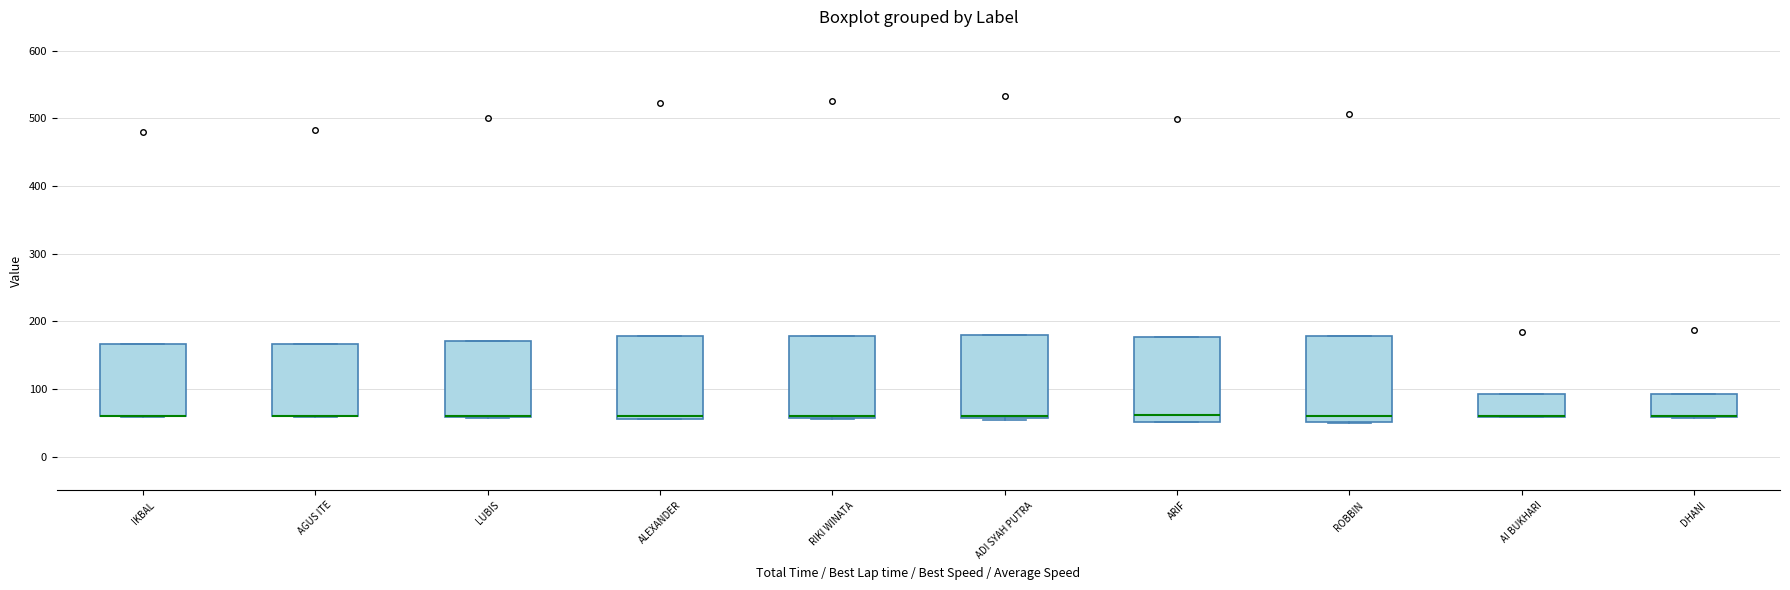

Reading left to right, transcribe this box plot: for each box, give where its median line is, the range the box spans, and where its two whiskers end, as read against the y-axis. The values are not printed on the chart, so give them approximately, as read against the axis.

IKBAL: median 60 (drawn on the box's lower edge), box 60 to 170, whiskers 60 to 170
AGUS ITE: median 60 (drawn on the box's lower edge), box 60 to 170, whiskers 60 to 170
LUBIS: median 60 (drawn on the box's lower edge), box 60 to 170, whiskers 60 to 170
ALEXANDER: median 60 (just above the box's lower edge), box 60 to 180, whiskers 60 to 180
RIKI WINATA: median 60 (drawn on the box's lower edge), box 60 to 180, whiskers 50 to 180
ADI SYAH PUTRA: median 60 (just above the box's lower edge), box 60 to 180, whiskers 50 to 180
ARIF: median 60, box 50 to 180, whiskers 50 to 180
ROBBIN: median 60, box 50 to 180, whiskers 50 to 180
AI BUKHARI: median 60 (drawn on the box's lower edge), box 60 to 90, whiskers 60 to 90
DHANI: median 60 (drawn on the box's lower edge), box 60 to 90, whiskers 60 to 90